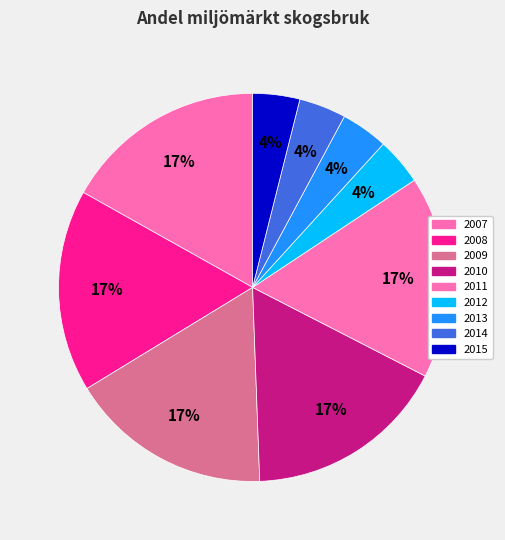

What percentage do 2011 and 2013 together represent?

20.8%